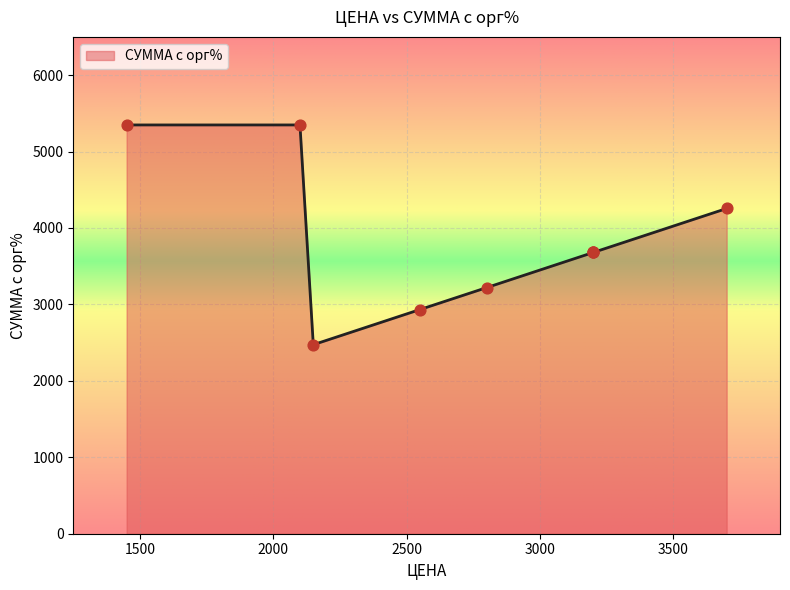

Approximately how many times larger is the value at 2550 compared to 3700?

0.7